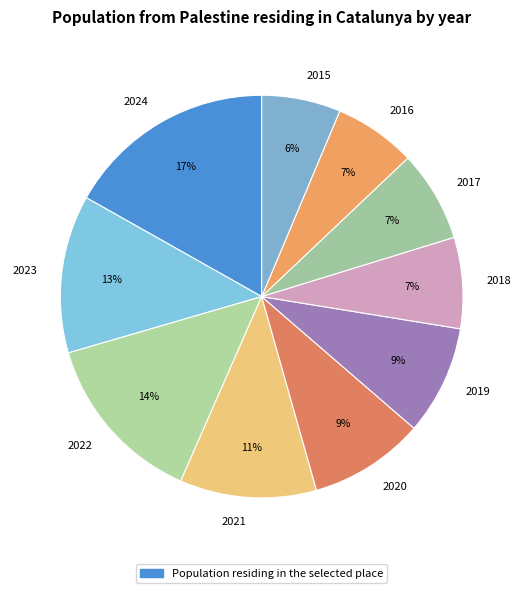

To the nearest percent, what is the combined percentage of 2020 and 2021?

20%